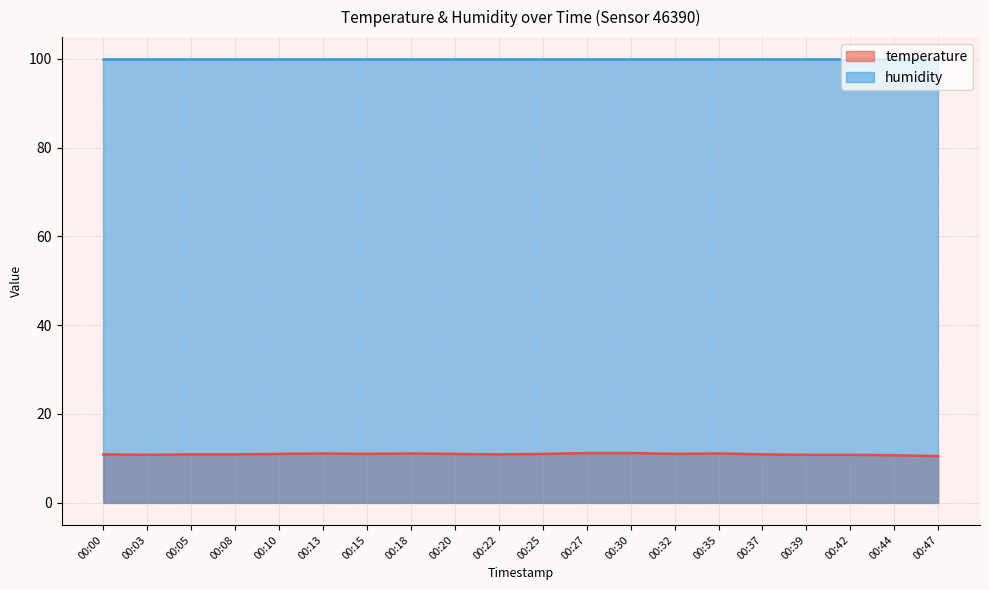

Reading left to right, list all the values displayed in this chart.

10.9	10.8	10.9	10.9	11.0	11.1	11.0	11.1	11.0	10.9	11.0	11.2	11.2	11.0	11.1	10.9	10.8	10.8	10.7	10.5